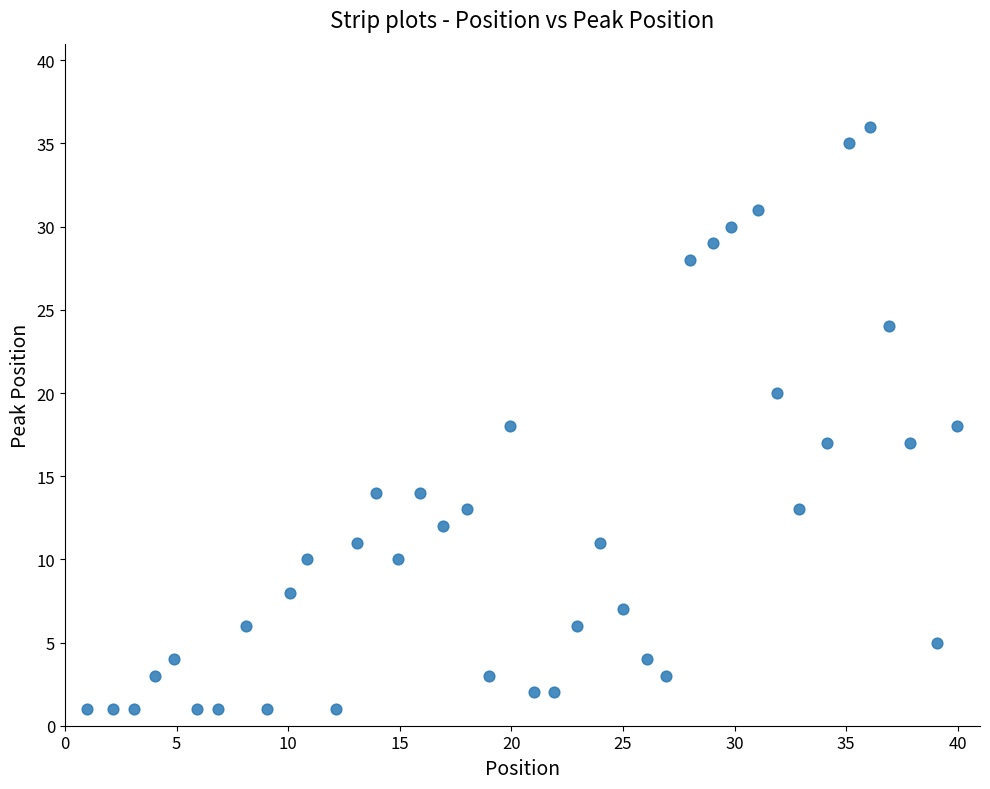

What is the range of Y values (max minus min)?

35